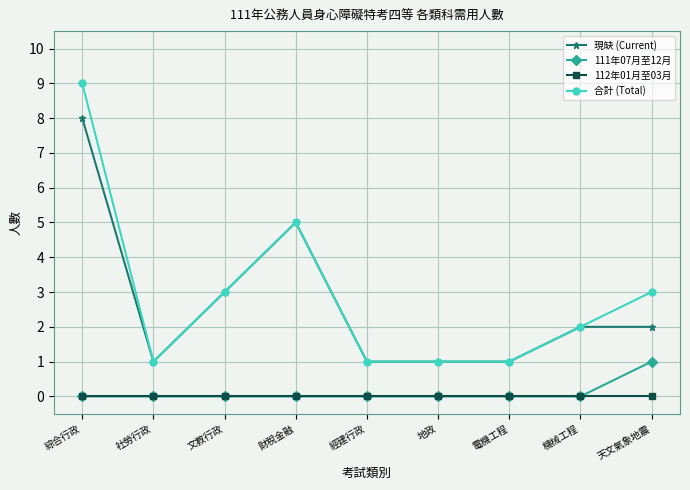

True or false: 現缺 (Current) and 111年07月至12月 cross at least once.

False